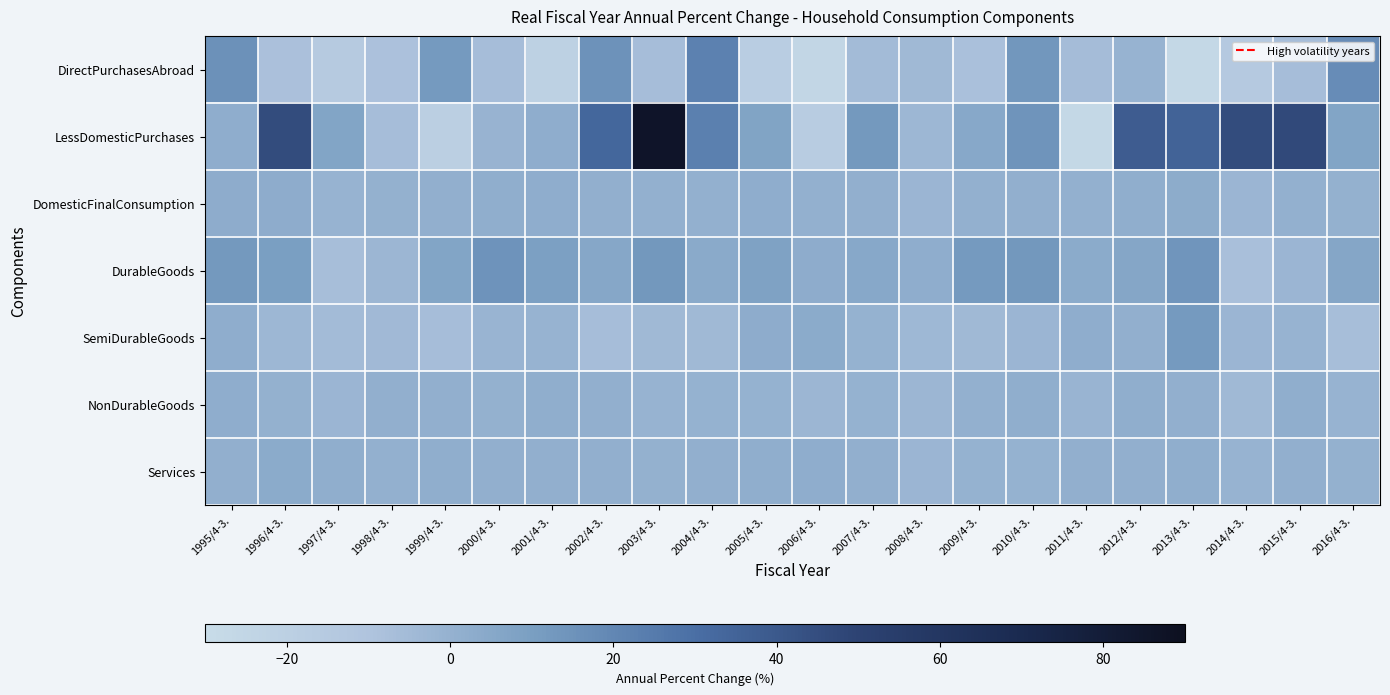

Which series has the widest spread of values?

LessDomesticPurchases